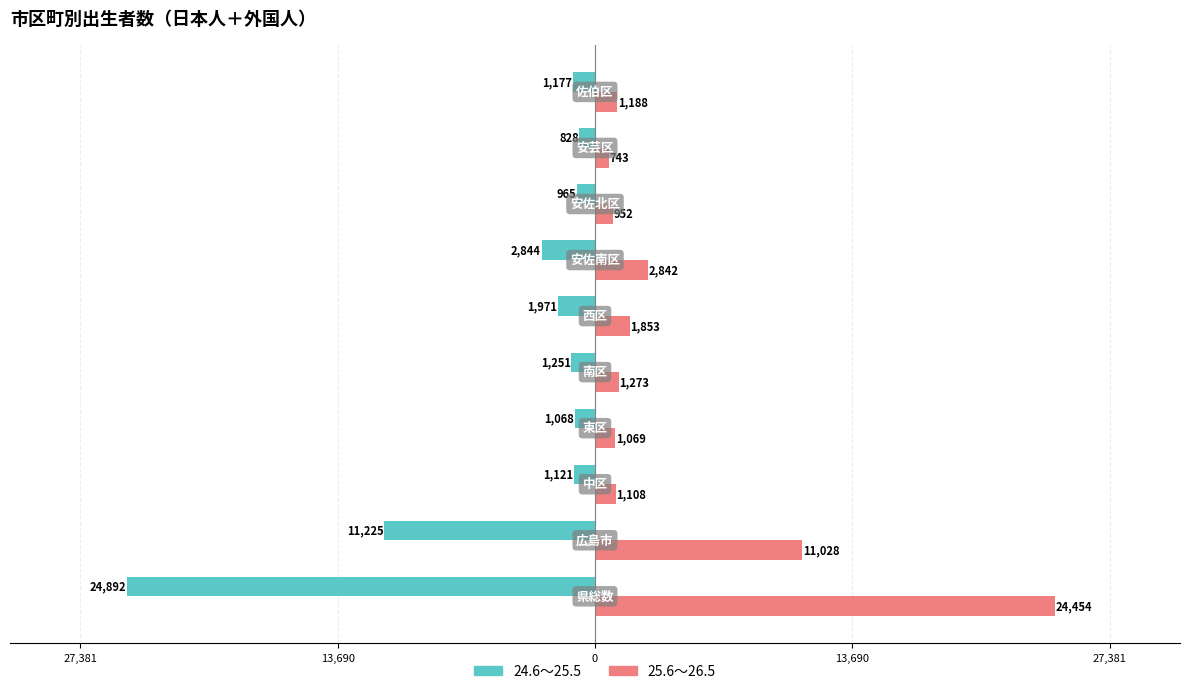

What are all the series names shown in the legend?

24.6～25.5, 25.6～26.5